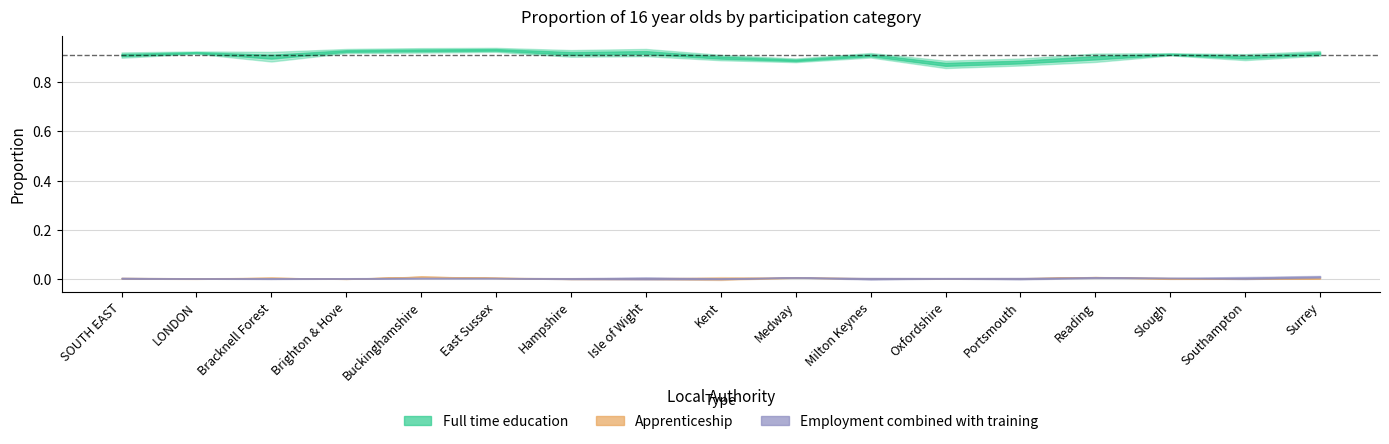

What is the label of the 7th point from the left?

Hampshire